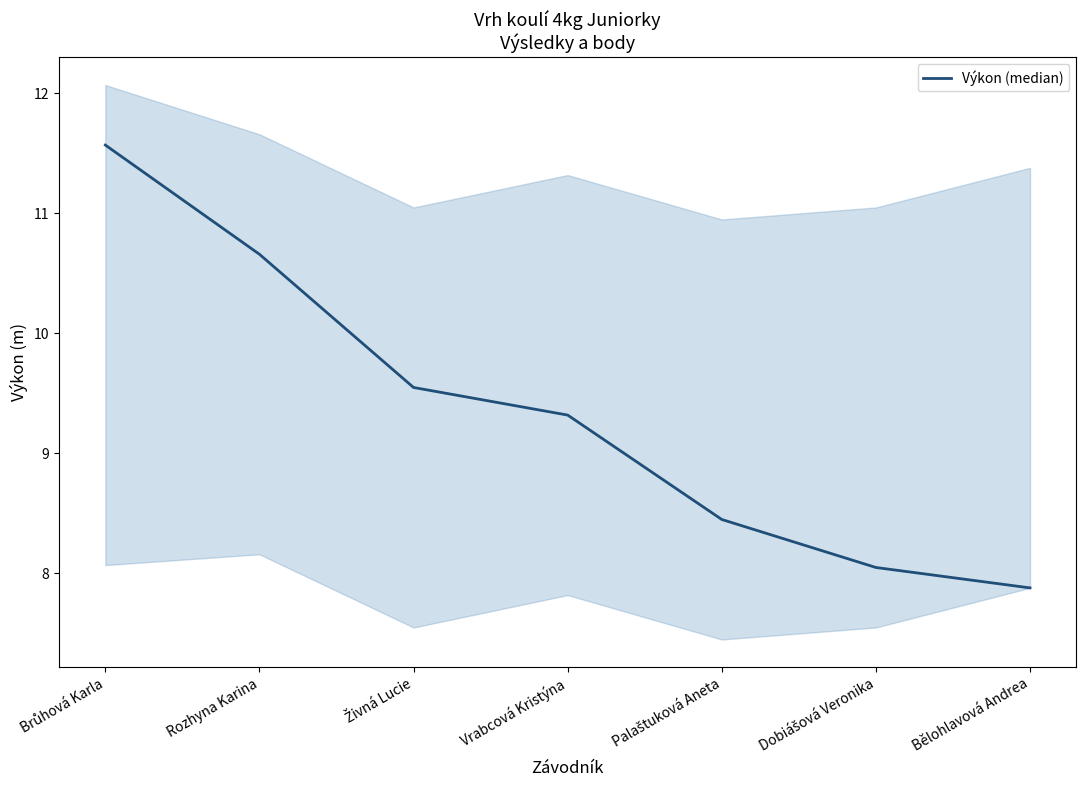

Which category has the lowest value across all series?

Bělohlavová Andrea